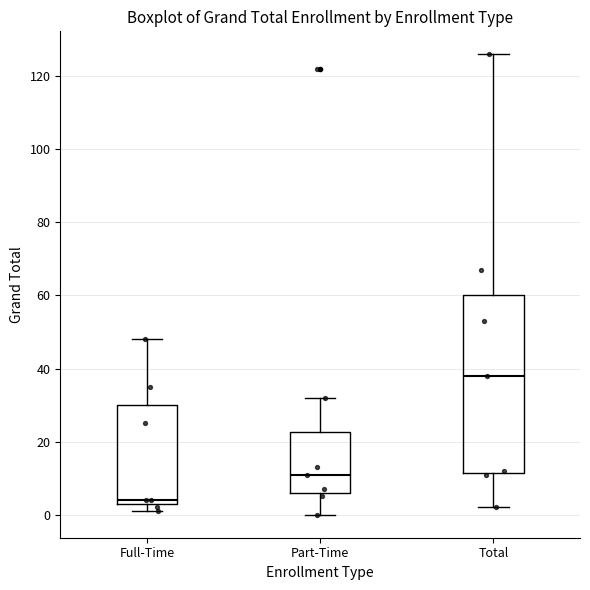

Where does the median line of the box for Total sit on the y-axis? The values are not printed on the chart, so give them approximately, as read against the axis.

38